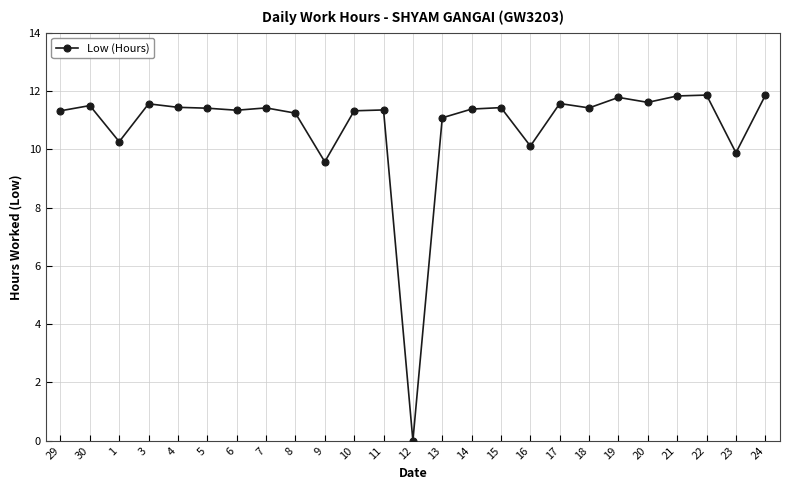

The value at 18 is 11.4. True or false?

True